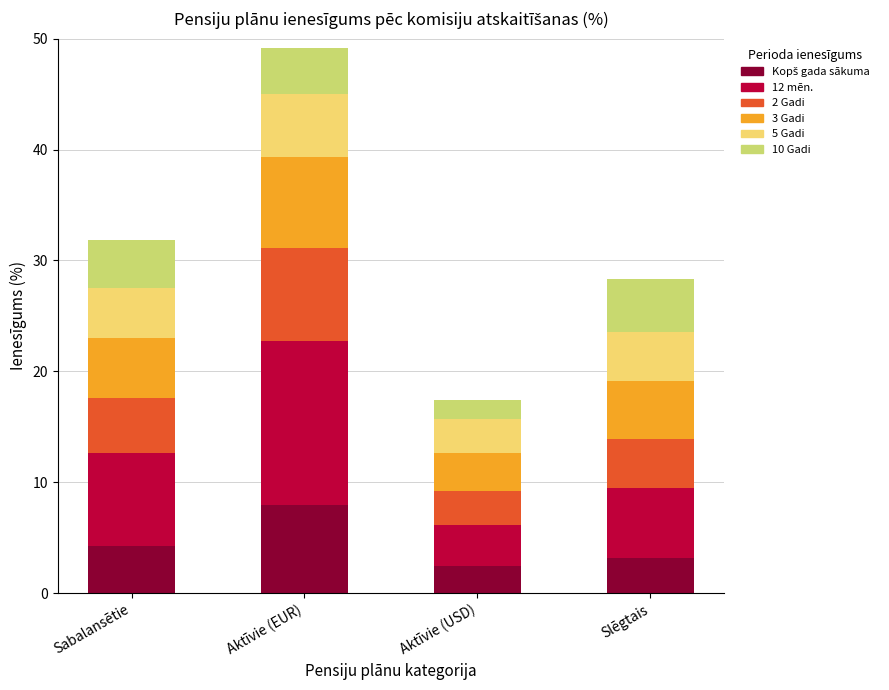

What is the total value across all series at Sabalansētie?

31.9